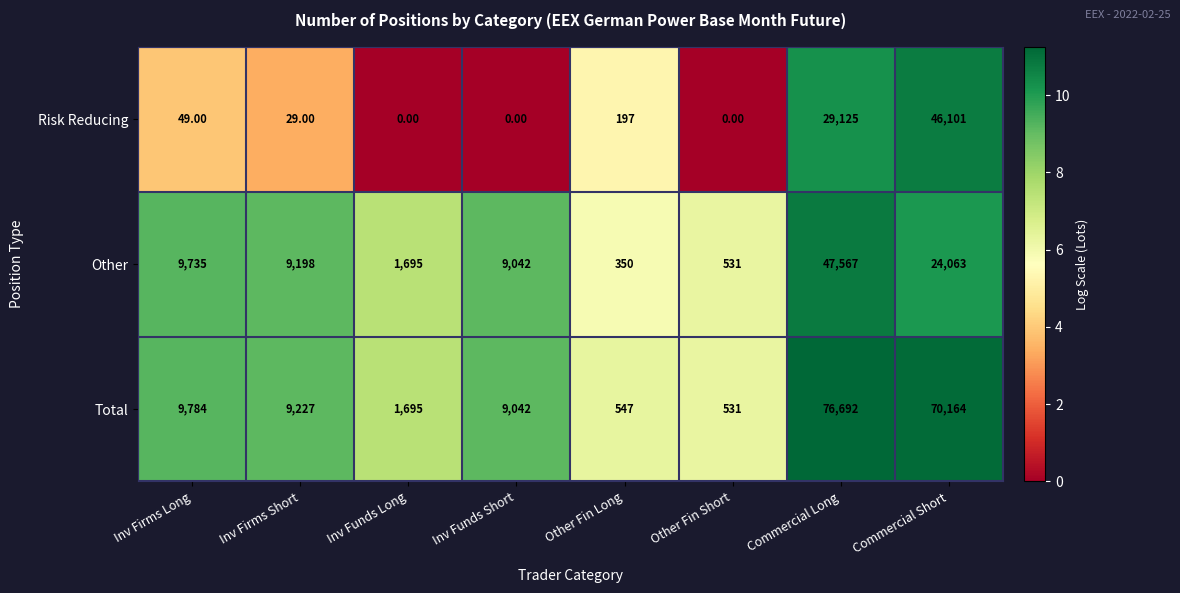

How many categories are shown in the chart?

8